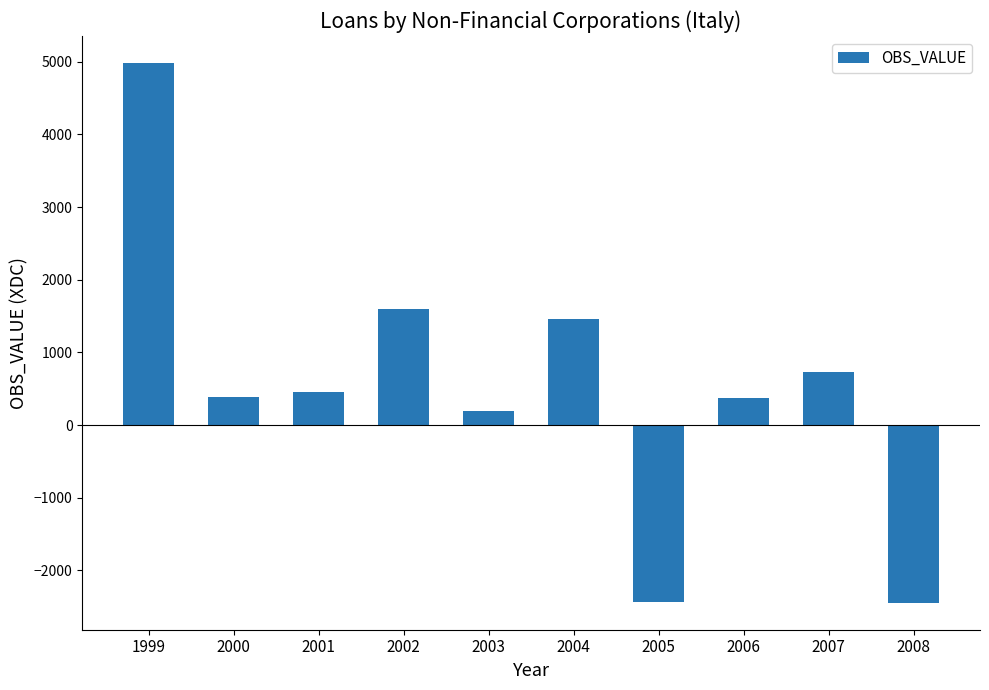

What is the ratio of the value at 2001 to the value at 2007?

0.6